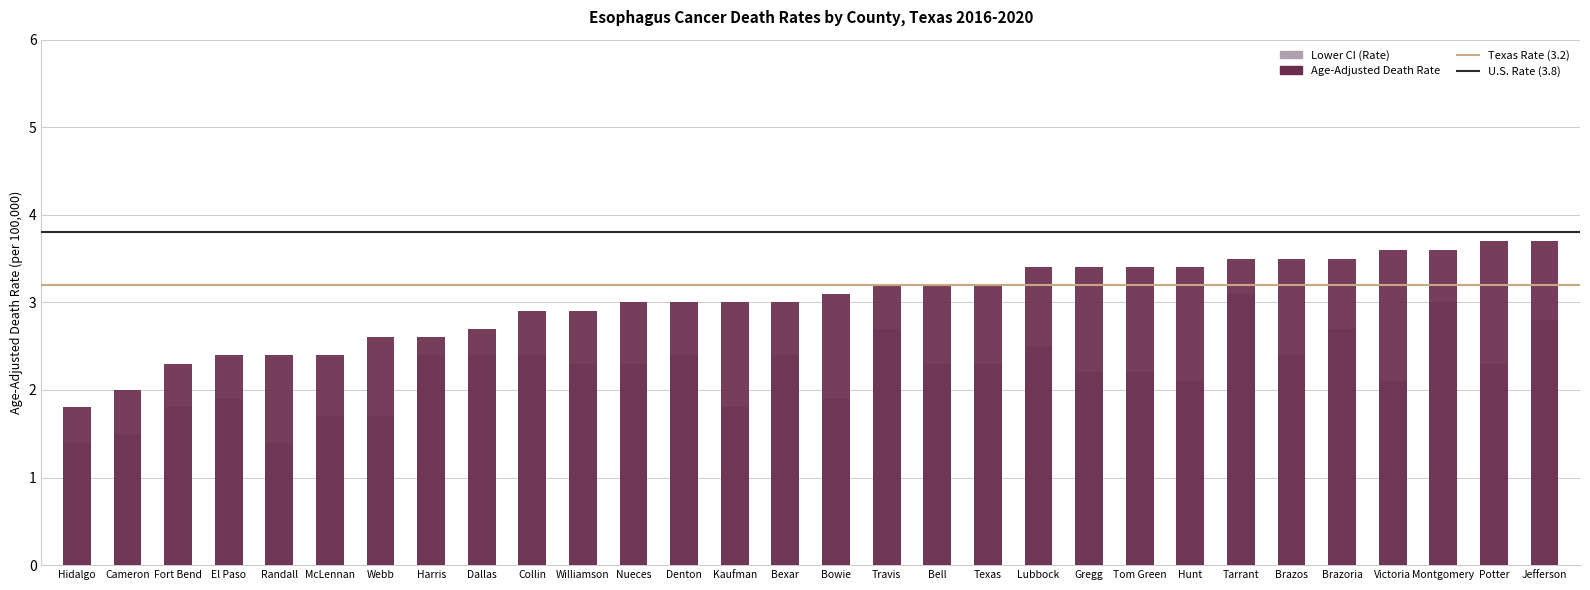

How many groups of bars are there?

30